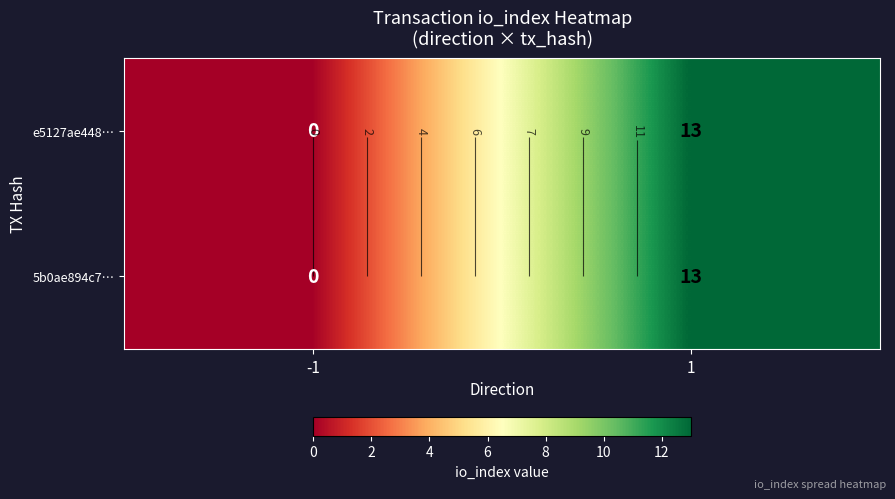

Count the 5b0ae894c7… values in the range 0 to 13.

2